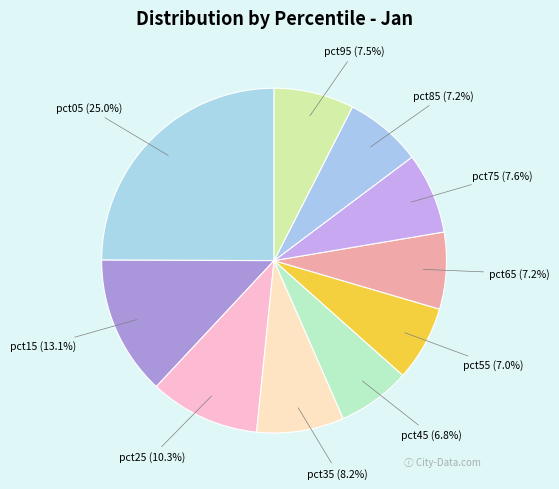

Rank the categories by value from lowest to highest.

pct45, pct55, pct65, pct85, pct95, pct75, pct35, pct25, pct15, pct05